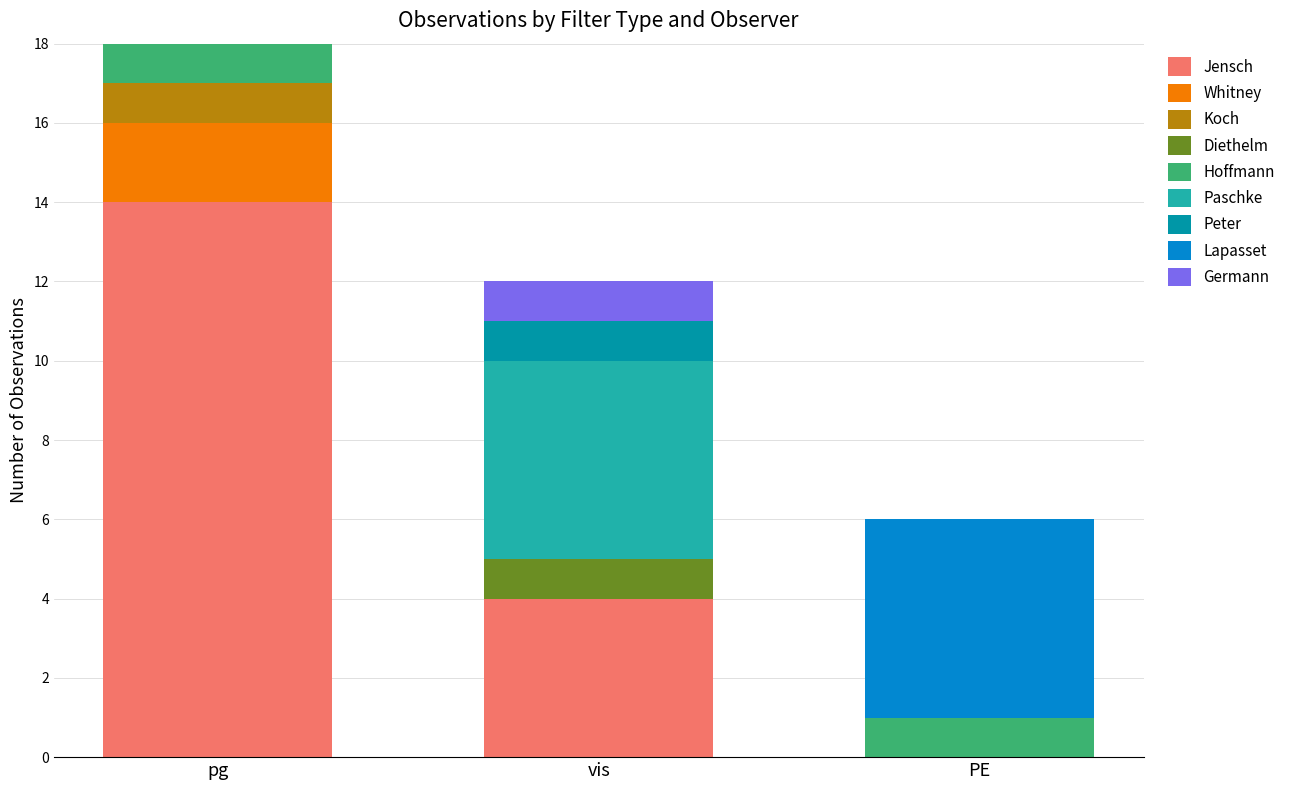

What is the maximum value for Jensch?

14